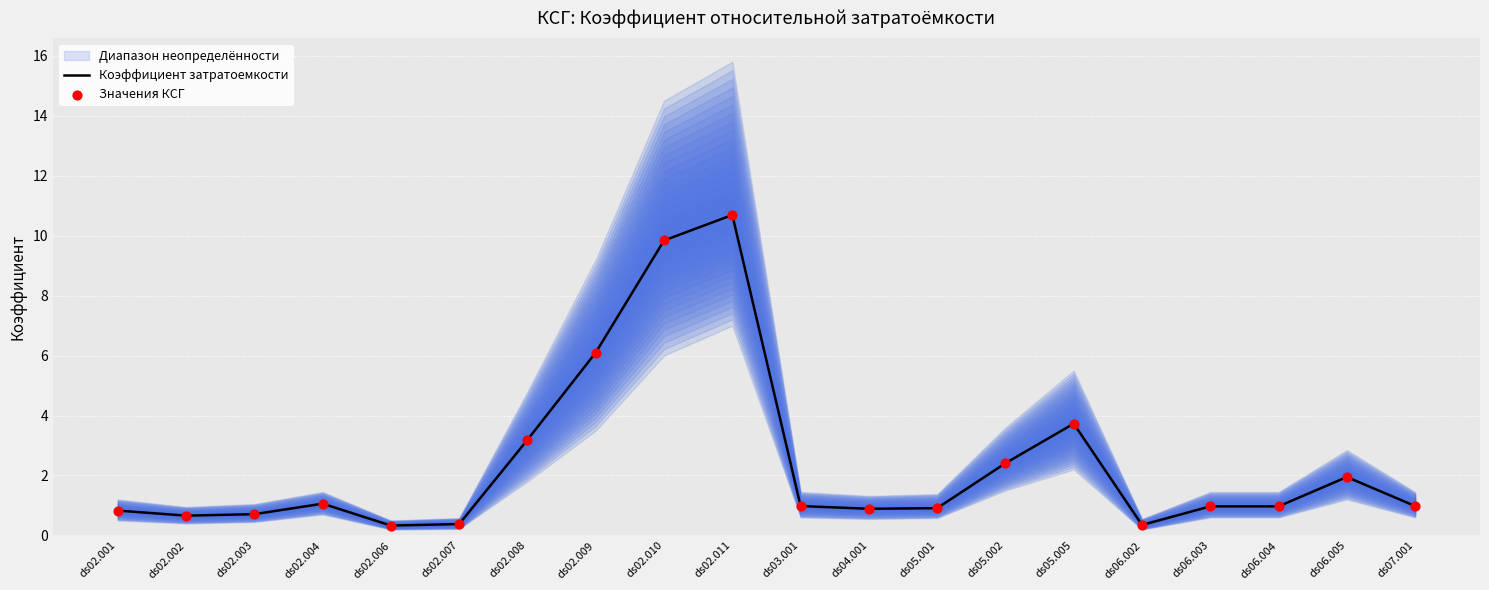

Is the value of Коэффициент затратоемкости at ds02.004 greater than the value of Значения КСГ at ds02.008?

No